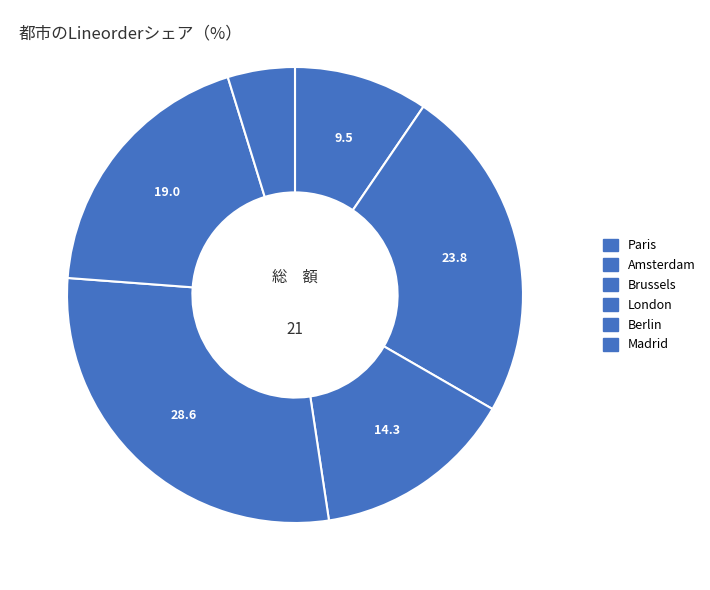

How many segments does this pie chart have?

6